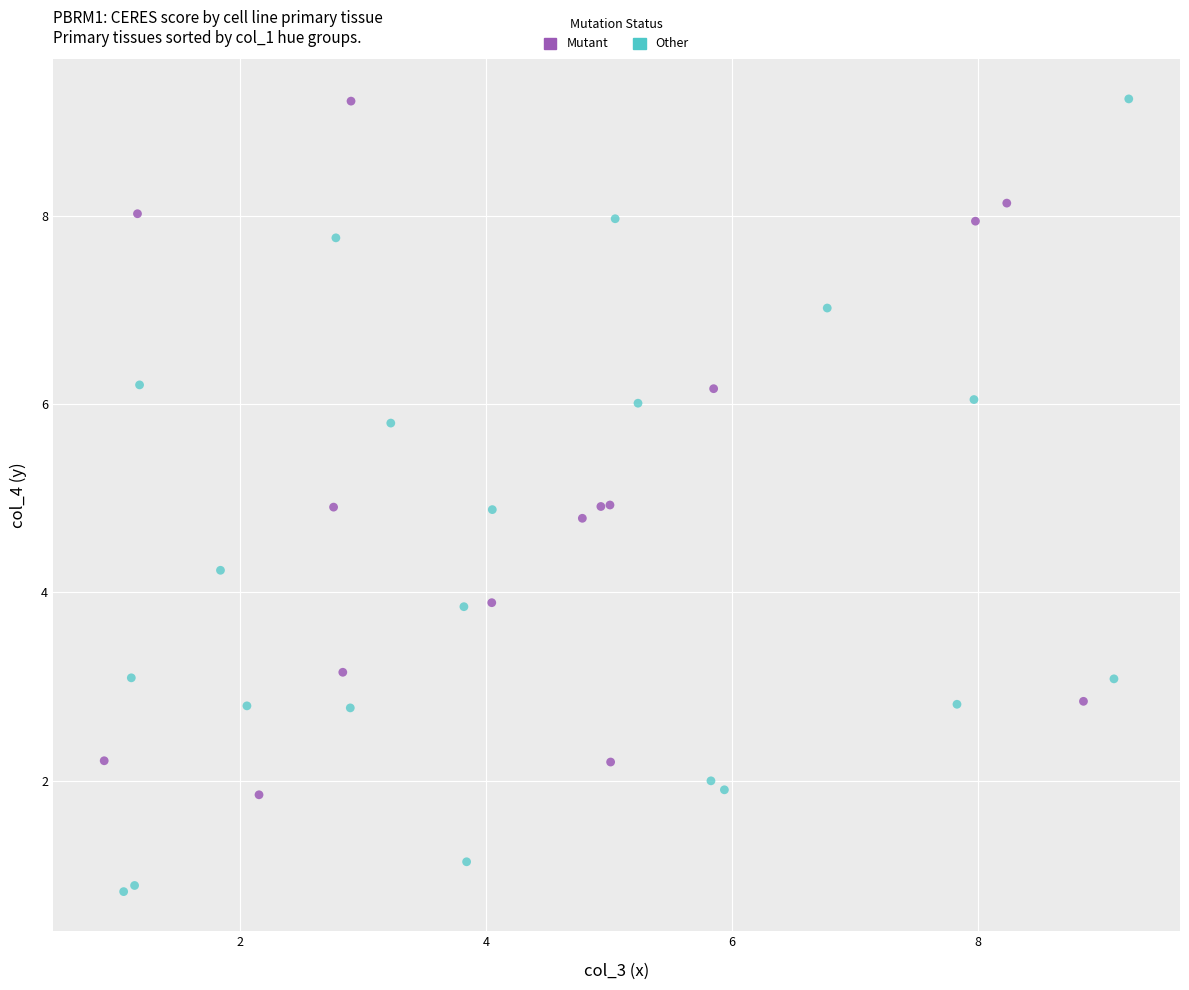

Which series reaches the minimum Y coordinate?

Other